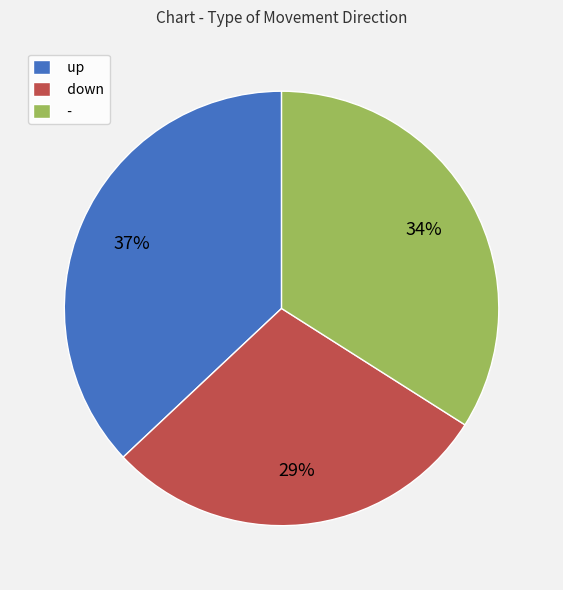

Rank the categories by value from lowest to highest.

down, -, up